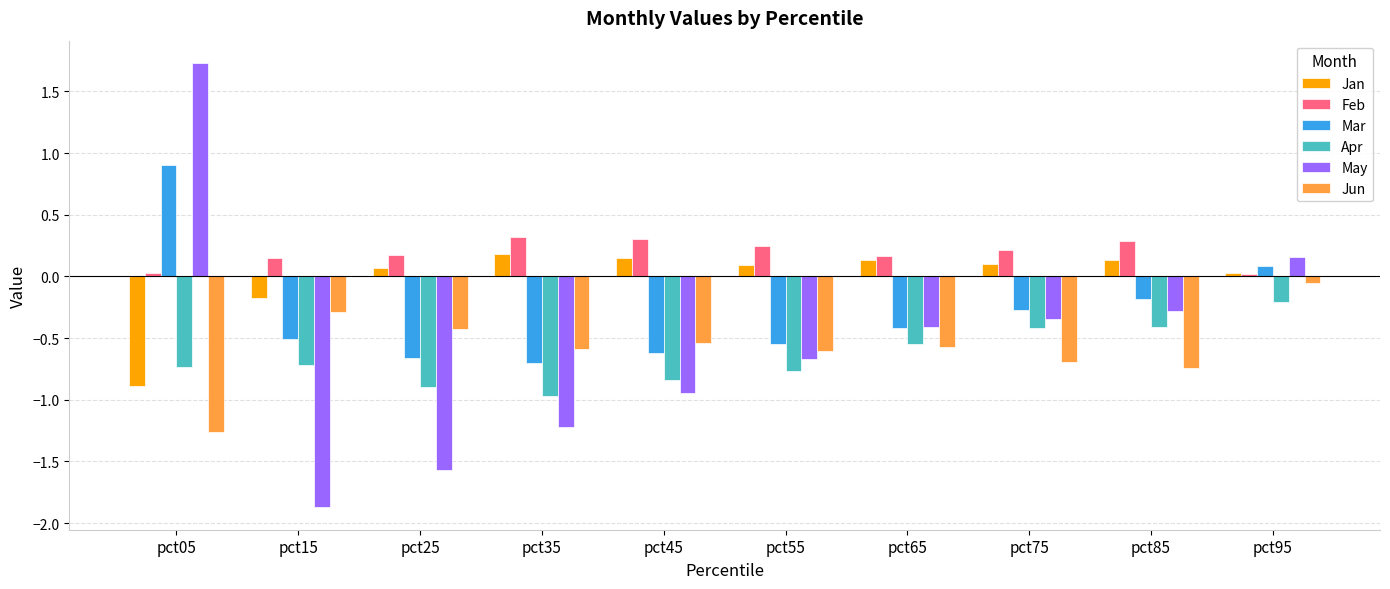

The Apr series shows -0.5 at pct65. True or false?

True